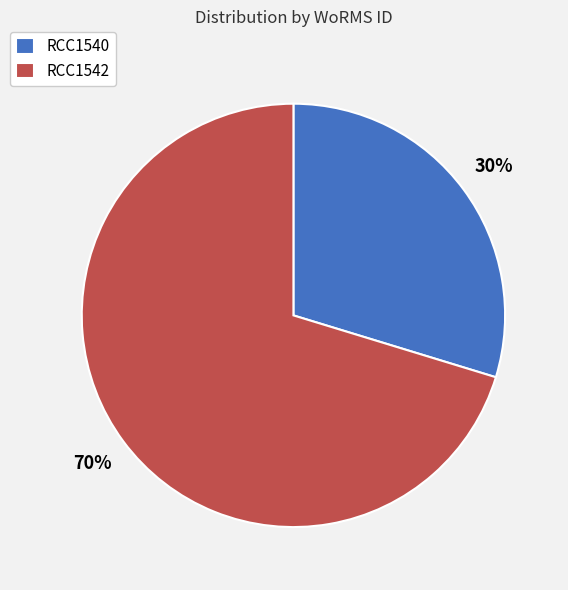

What is the largest slice in the pie chart?

RCC1542